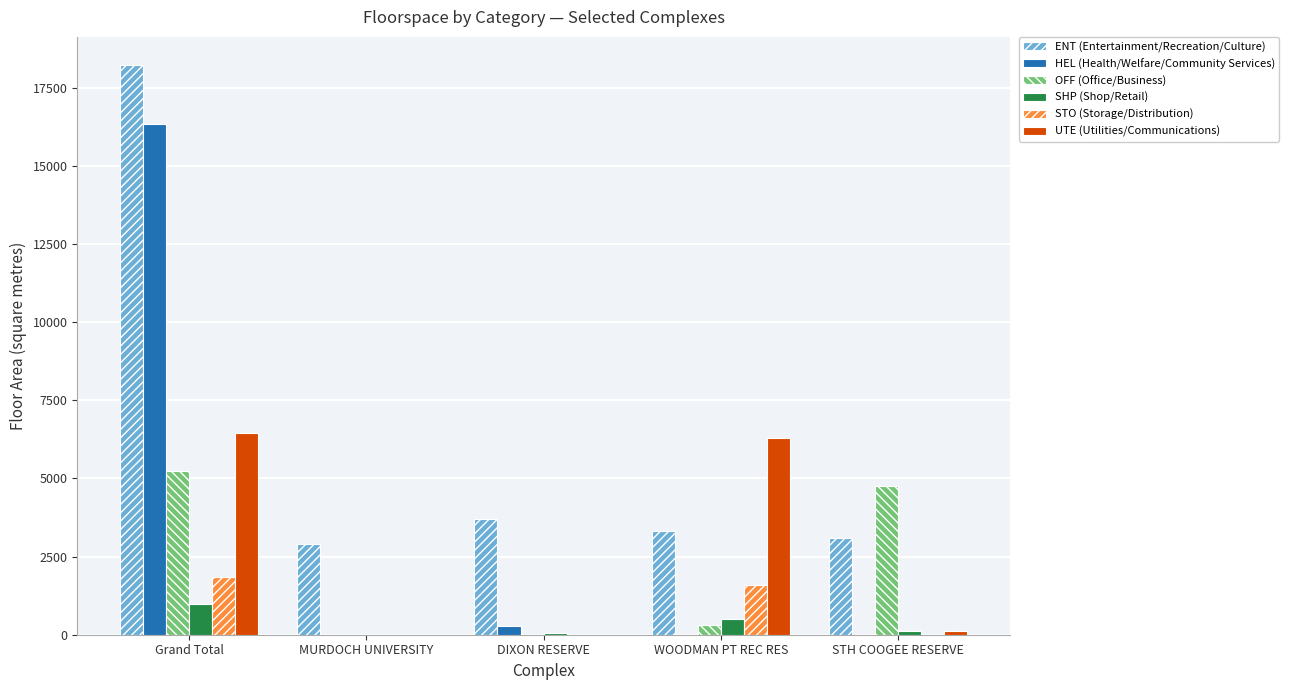

What is the greatest value displayed?

18218